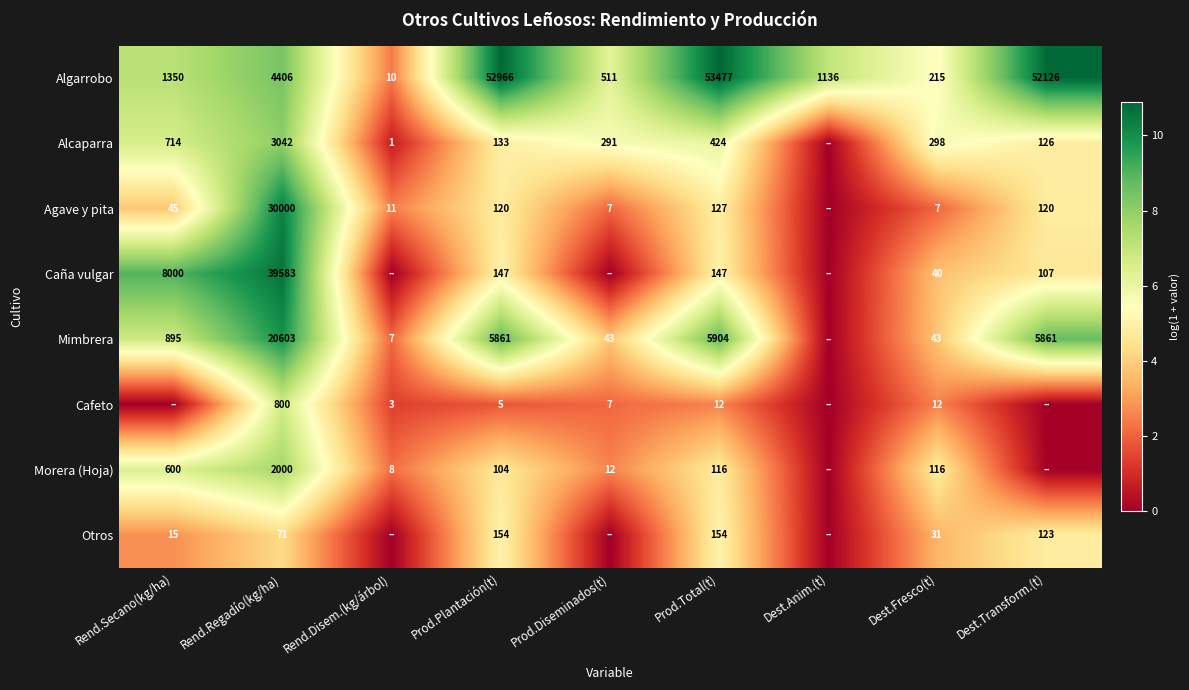

What is the sum of the Otros values at Dest.Fresco(t) and Prod.Plantación(t)?

185